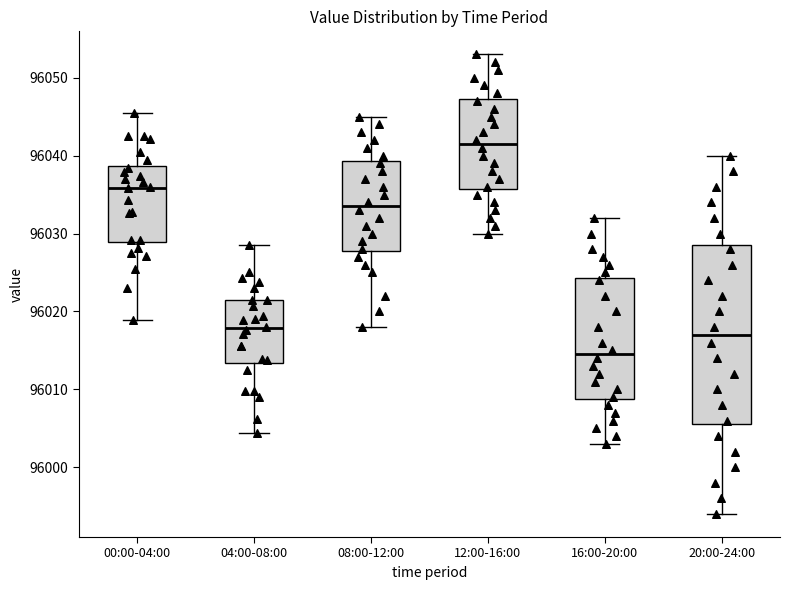

Where does the median line of the box for 08:00-12:00 sit on the y-axis? The values are not printed on the chart, so give them approximately, as read against the axis.

96034